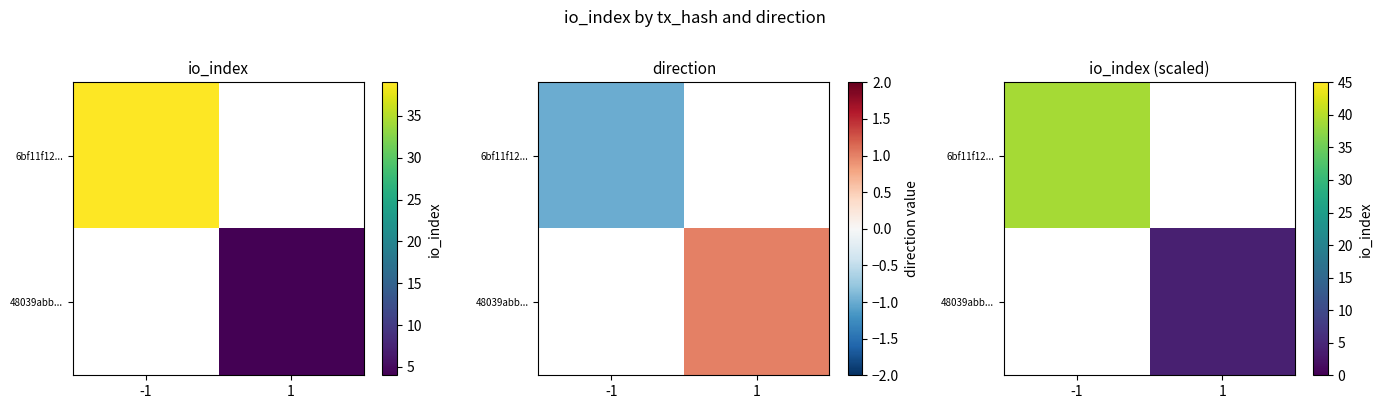

Rank the categories by 6bf11f12... value from lowest to highest.

-1, 1